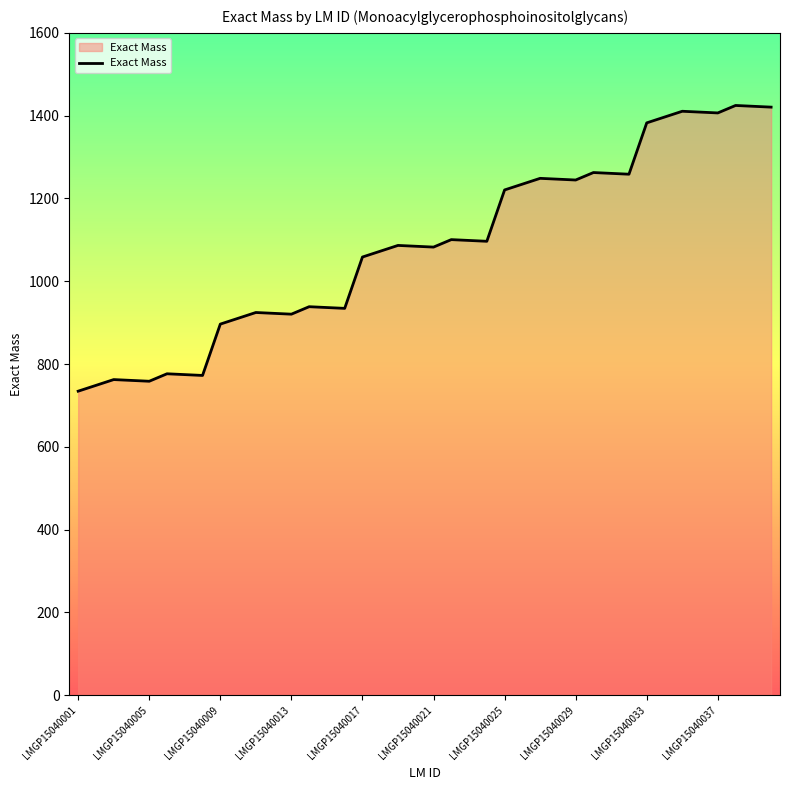

How many distinct data groups are displayed?

1